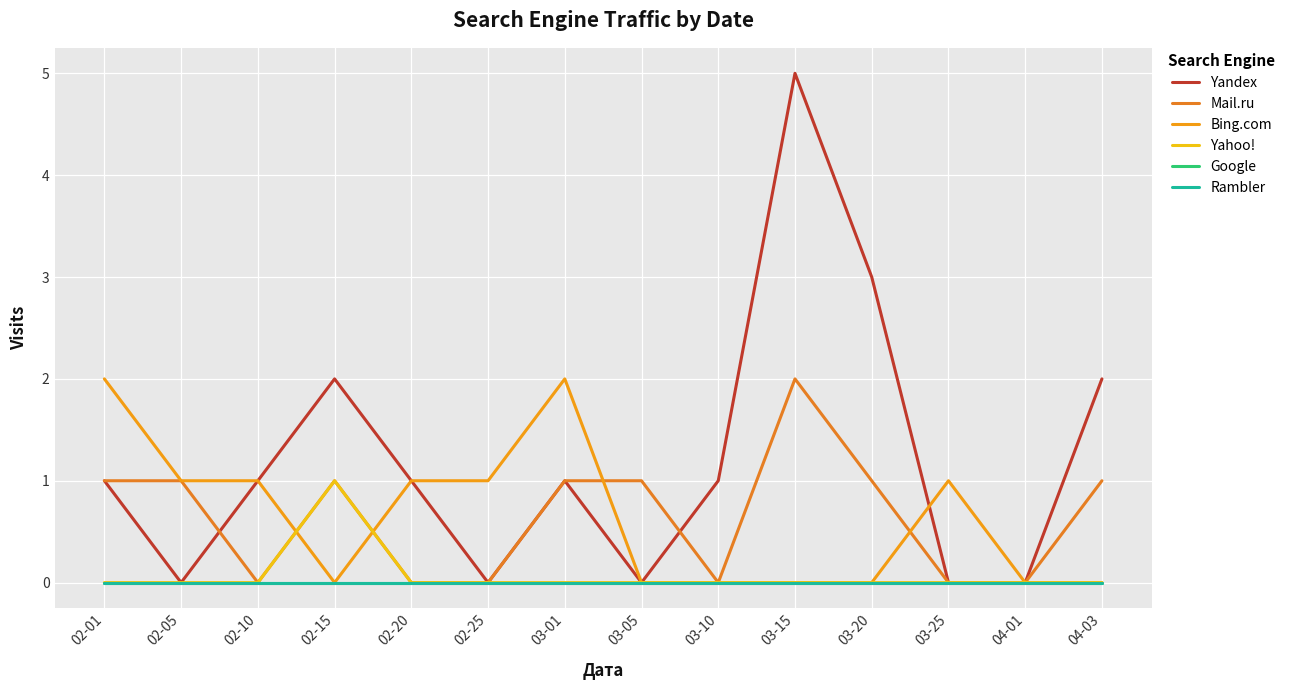

True or false: Yahoo! and Google cross at least once.

False